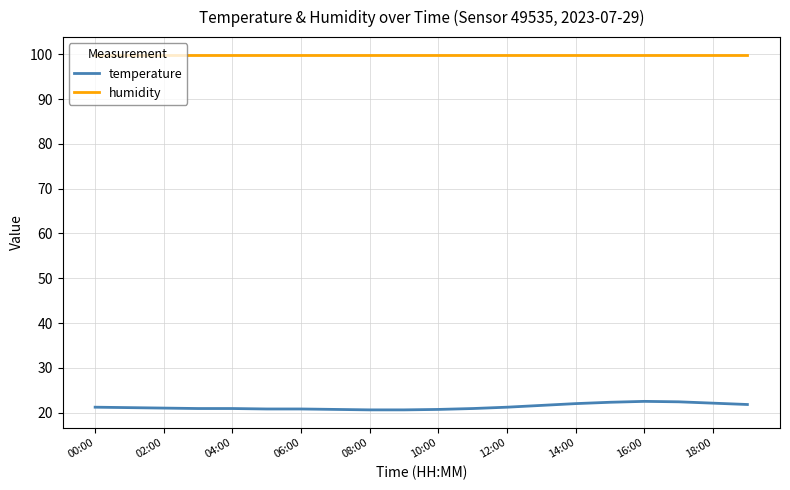

True or false: humidity and temperature cross at least once.

False